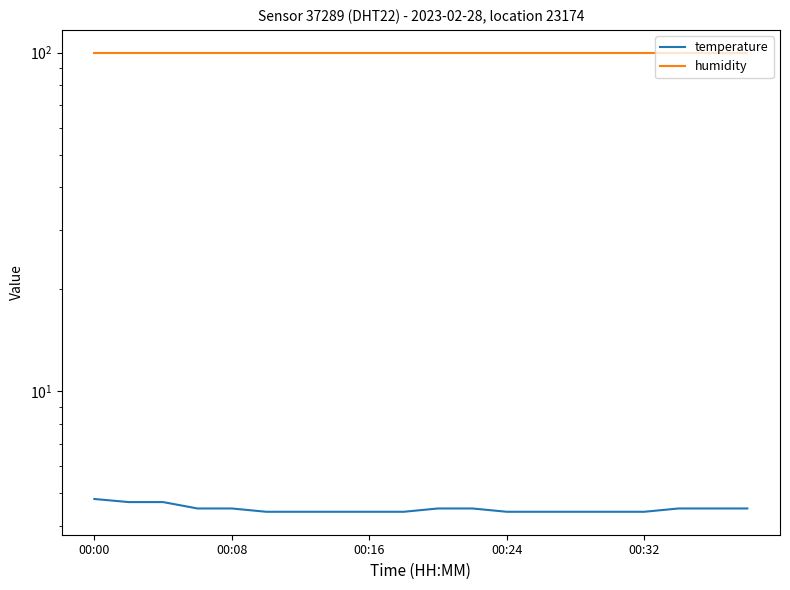

What is the maximum value shown in the chart?

99.9